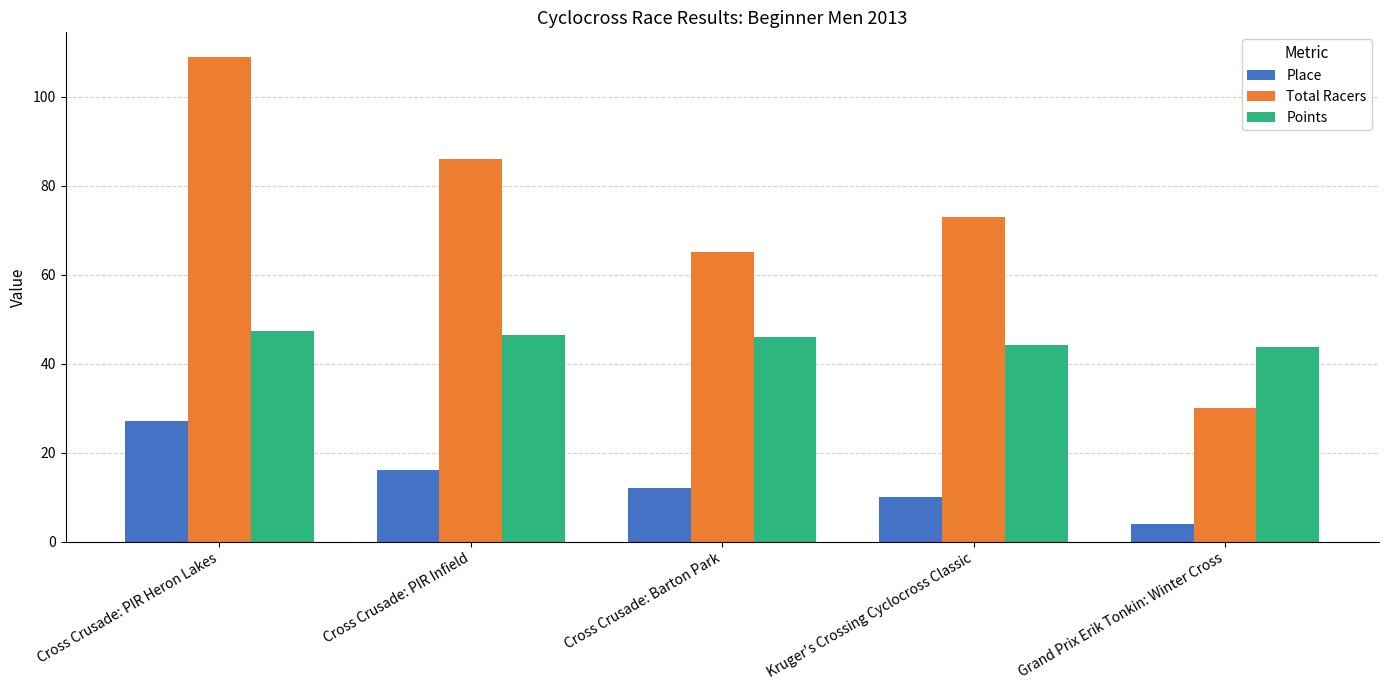

How many bars are there in total?

15